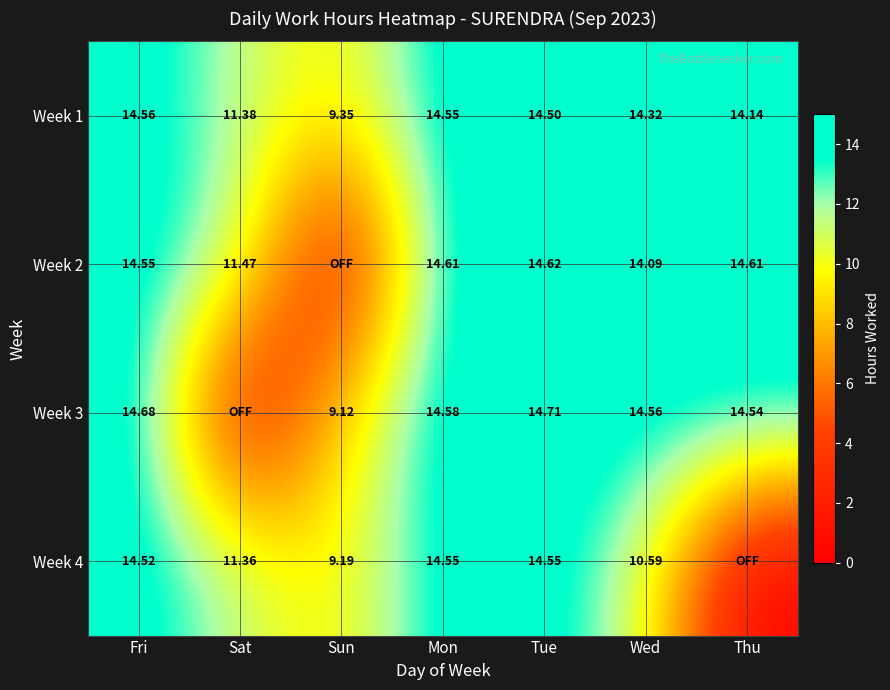

True or false: Week 2 has a value of 19.4 at Thu.

False